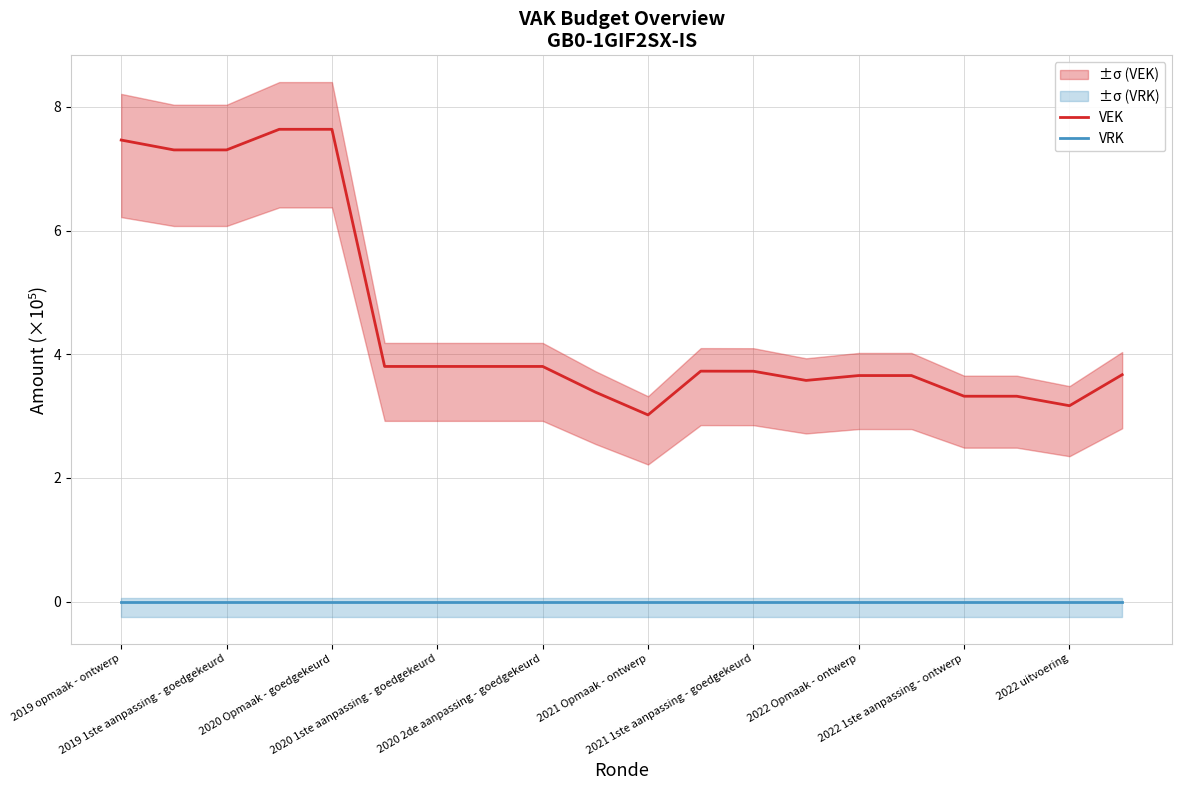

What are all the series names shown in the legend?

VEK, VRK